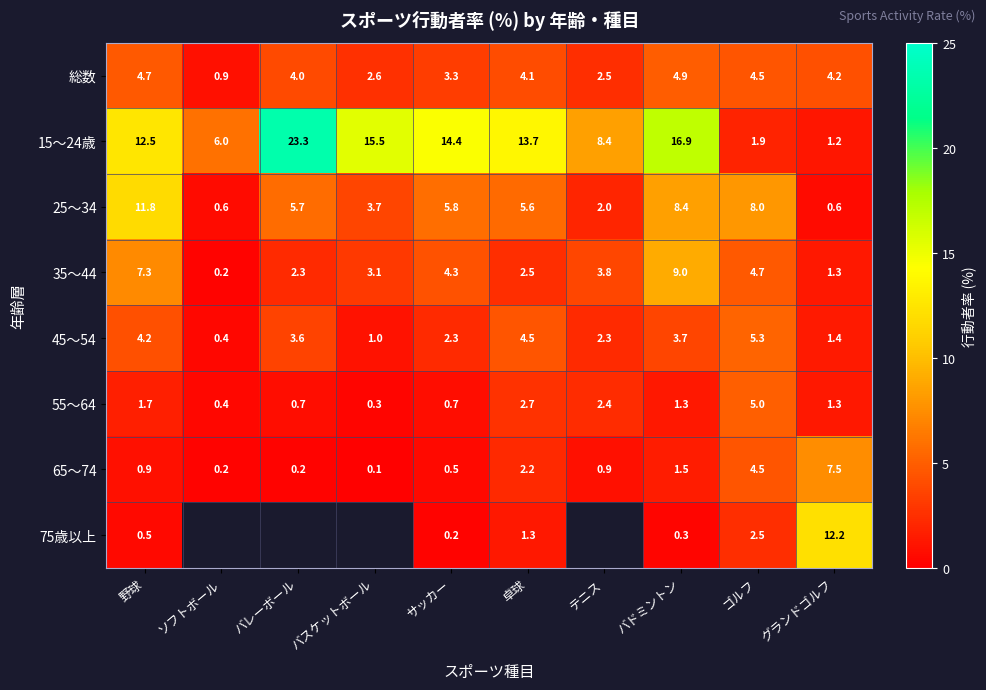

Is it true that 45～54 equals 3.5 at サッカー?

False